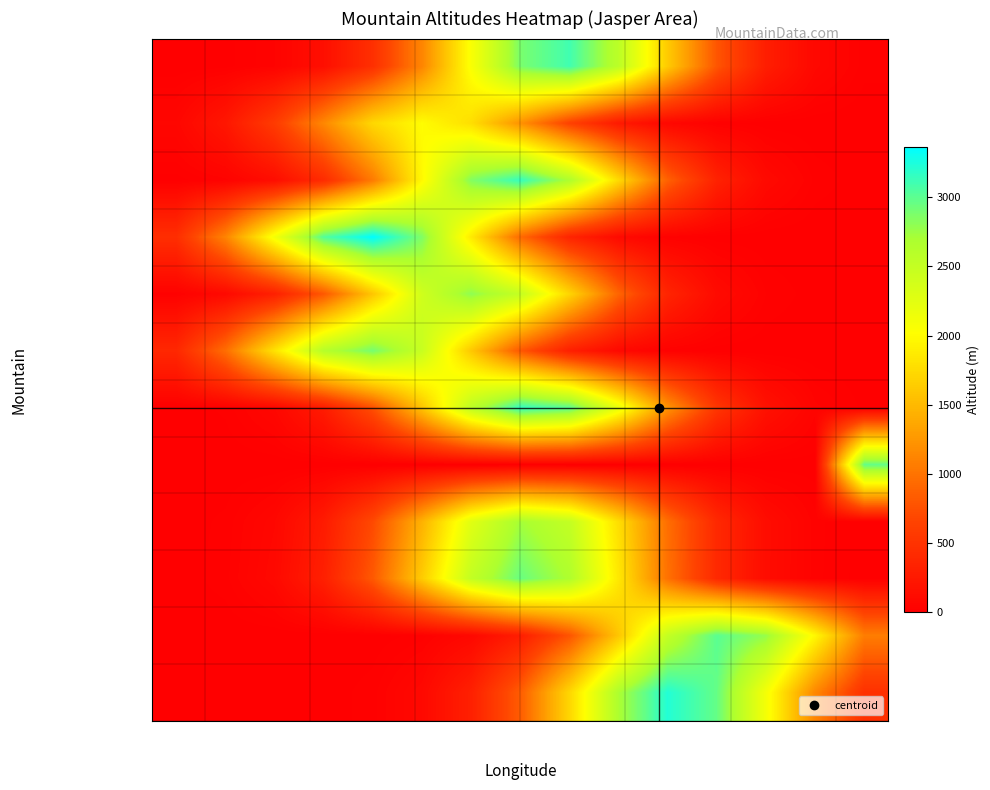

Reading left to right, transcribe all the data shown in this chart.

Mount Christie: 1.0	7.2	37.8	152.6	473.1	1125.8	2056.4	2883.2	3103.0	2563.4	1625.5	791.2	295.6	84.8	18.7
Sydney Vallance Hut: 68.1	227.3	582.1	1144.3	1726.7	2000.0	1778.2	1213.6	635.7	255.6	78.9	18.7	3.4	0.5	0.1
Mt. Lowell: 6.0	32.4	134.7	429.5	1051.0	1974.1	2846.3	3150.0	2675.9	1744.9	873.4	335.6	99.0	22.4	3.9
Mt. Fryatt: 455.6	1116.5	2100.2	3032.5	3361.0	2859.4	1867.3	936.0	360.2	106.4	24.1	4.2	0.6	0.1	0.0
Three Blind Mice: 21.6	94.0	314.5	807.8	1592.6	2410.3	2800.0	2496.8	1709.0	897.9	362.1	112.1	26.6	4.9	0.7
Mt. Olympus: 392.7	962.4	1810.3	2613.8	2897.0	2464.6	1609.5	806.8	310.4	91.7	20.8	3.6	0.5	0.0	0.0
Brussels Peak: 2.7	16.5	76.8	274.1	751.1	1579.9	2550.7	3161.0	3007.0	2195.7	1230.6	529.5	174.9	44.3	8.6
Alnus Peak: 0.0	0.0	0.0	0.0	0.0	0.0	0.0	0.0	0.0	0.0	0.0	0.0	0.0	3.5	2968.0
Mount Hardisty: 2.9	17.1	77.0	266.5	708.0	1443.9	2260.3	2716.0	2505.1	1773.6	963.9	402.1	128.8	31.6	6.0
Mount Kerkeslin: 3.6	21.0	92.7	314.3	817.9	1634.1	2506.0	2950.0	2665.6	1848.8	984.3	402.2	126.2	30.4	5.6
Fortress Mountain: 0.0	0.0	0.0	0.4	3.2	18.7	84.6	293.3	780.4	1593.9	2498.8	3007.0	2777.6	1969.5	1071.9
Catacombs Mountain: 0.0	0.0	0.5	3.5	20.4	91.9	317.8	843.1	1716.8	2683.6	3220.0	2965.6	2096.6	1137.8	473.9